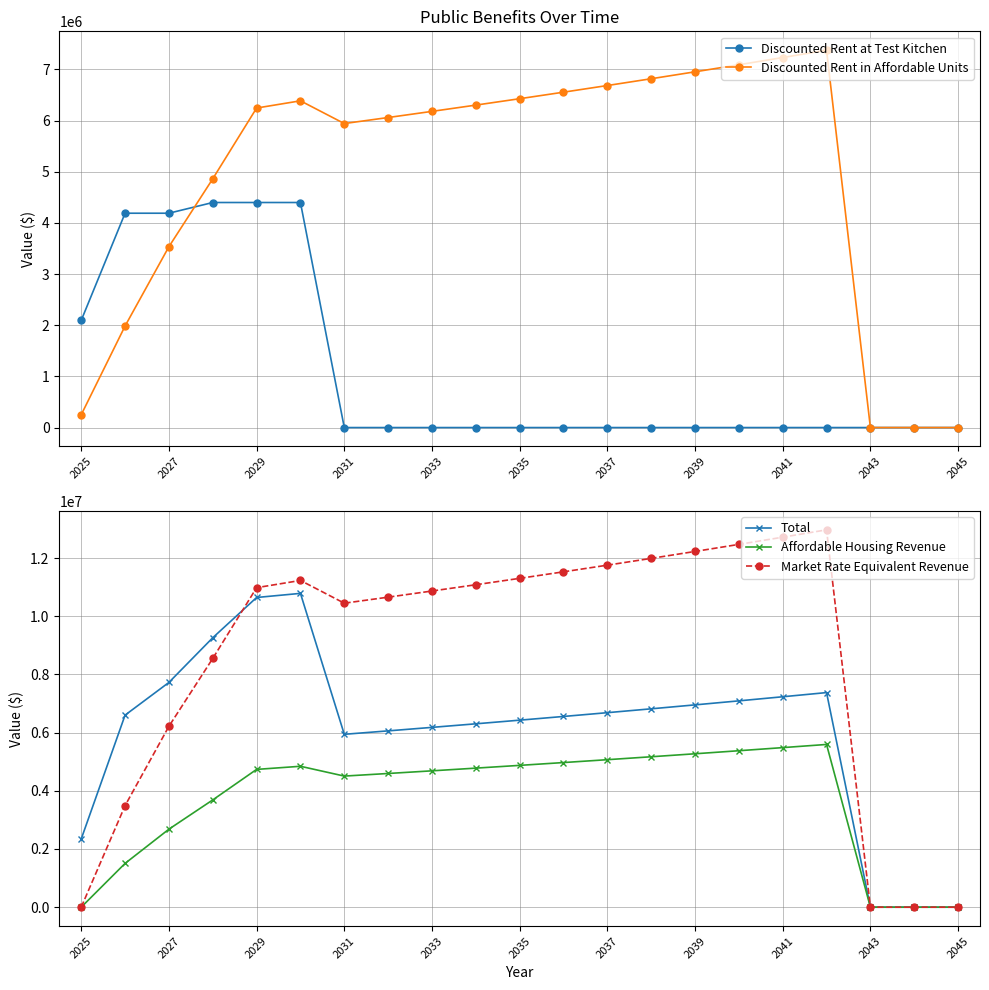

True or false: Affordable Housing Revenue has more than 1 interior local peaks.

True